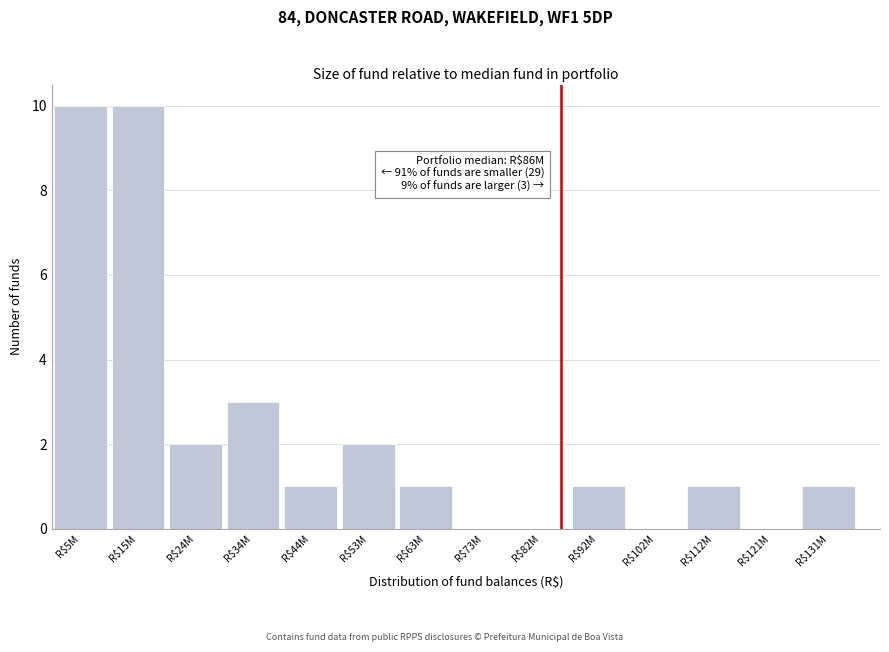

What is the greatest value displayed?

10